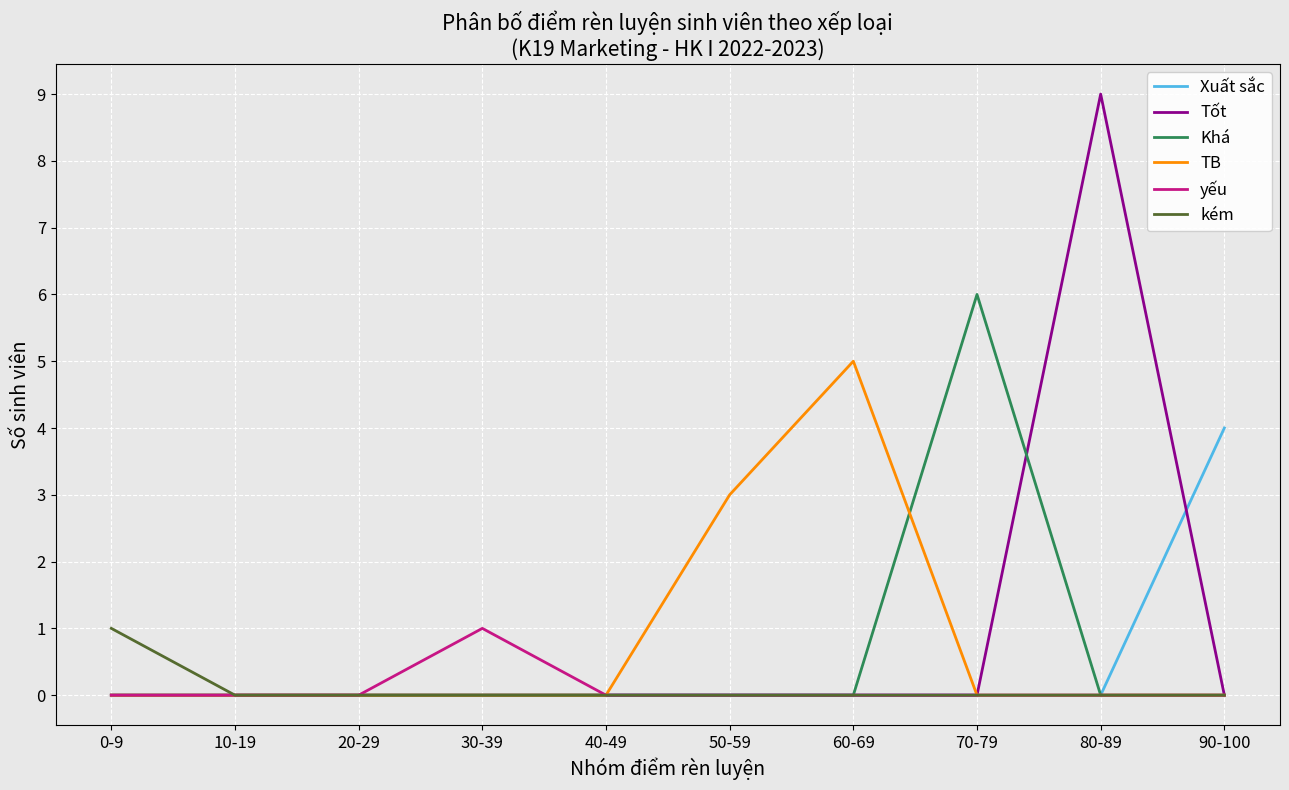

Is this an area chart (filled region under the line)?

No